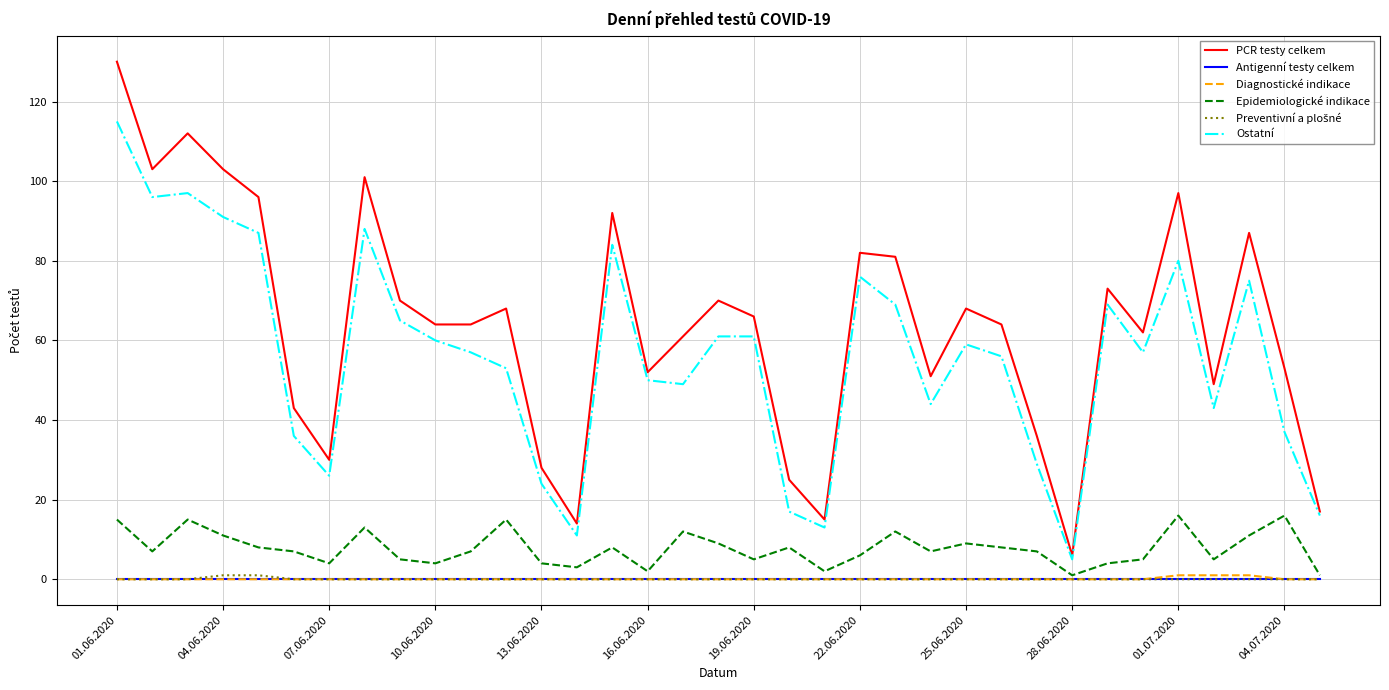

Which series has the largest total across all categories?

PCR testy celkem